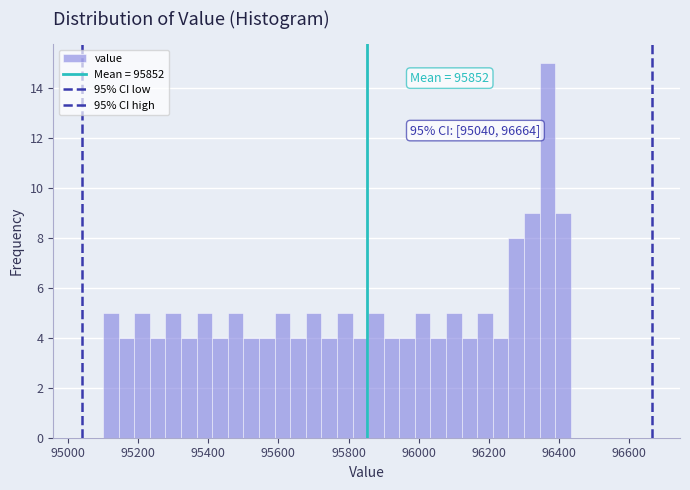

Read against the x-axis, roughly where is the centre of the tallest bar?

96360